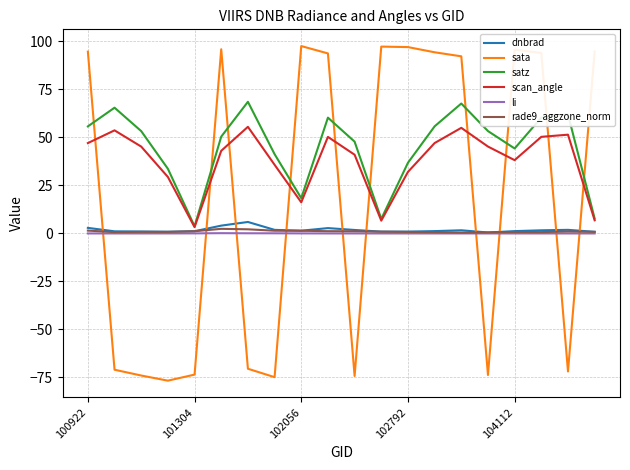

Which series has the widest spread of values?

sata